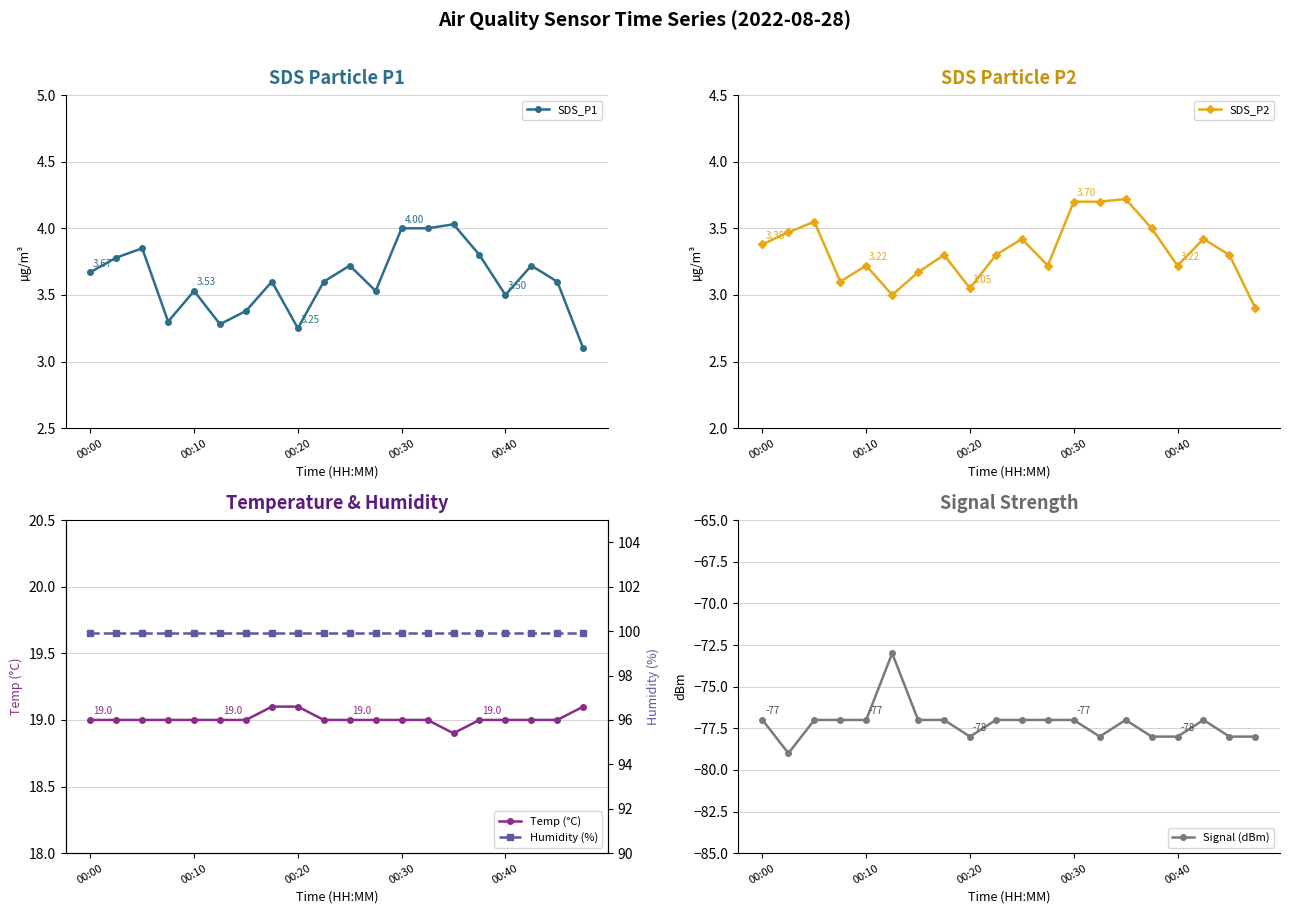

True or false: Temp (°C) and Signal (dBm) intersect in this chart.

False